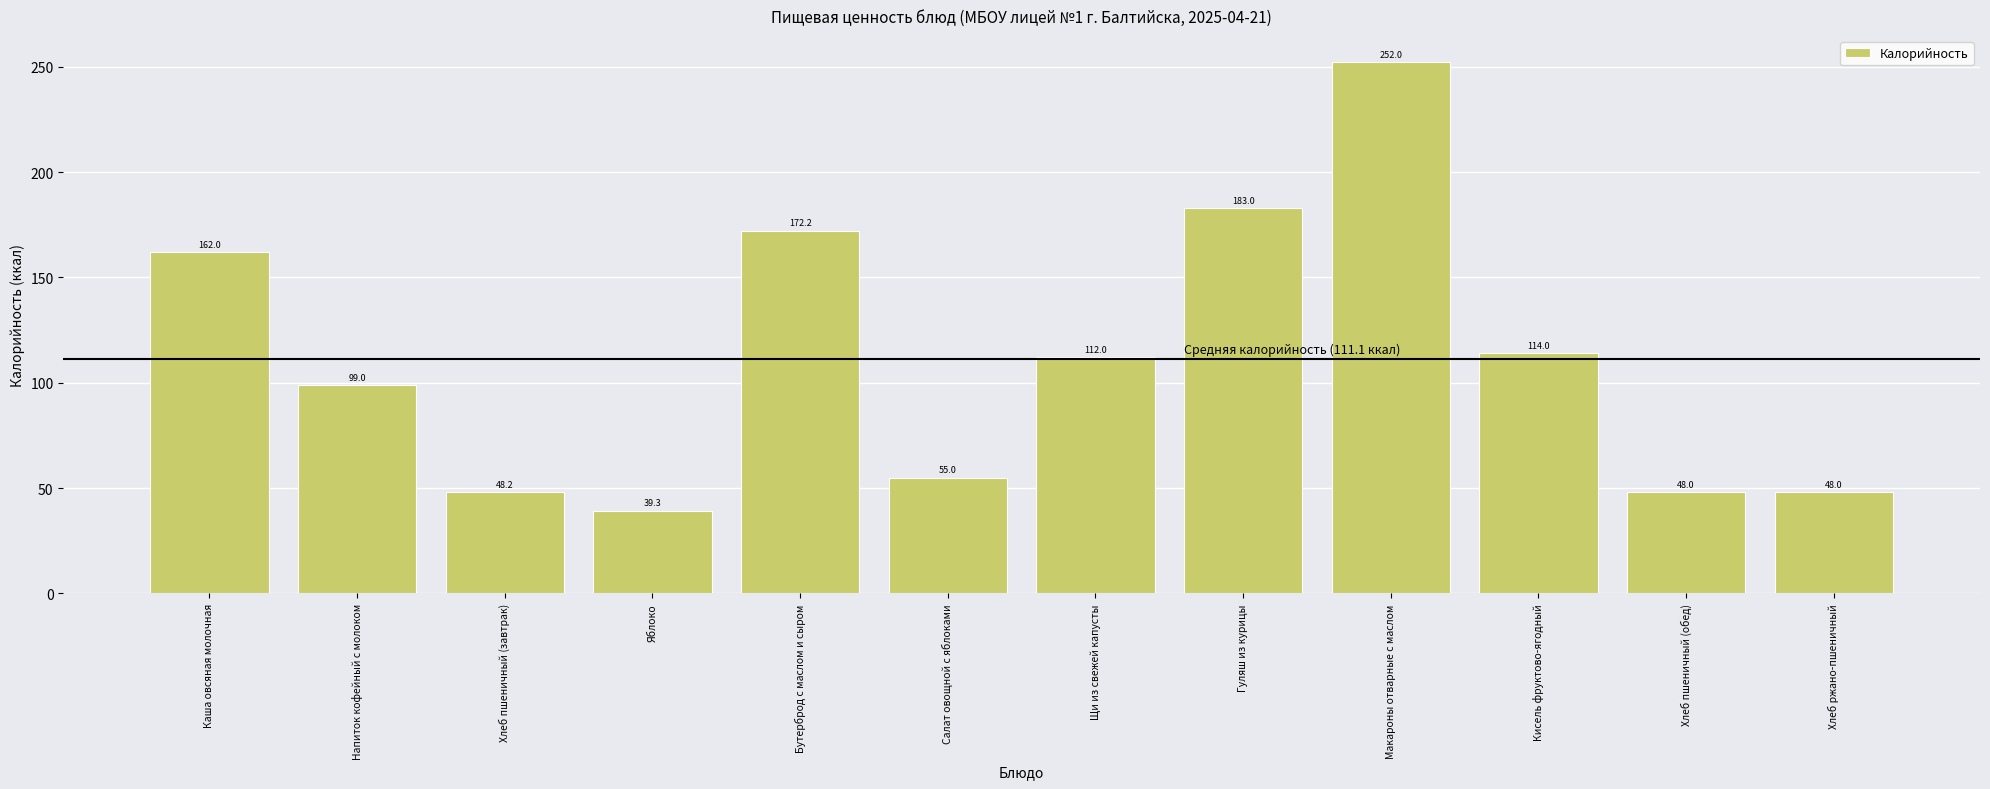

Reading left to right, what are all the values shown in this chart?

Каша овсяная молочная=162.0	Напиток кофейный с молоком=99.0	Хлеб пшеничный (завтрак)=48.2	Яблоко=39.3	Бутерброд с маслом и сыром=172.2	Салат овощной с яблоками=55.0	Щи из свежей капусты=112.0	Гуляш из курицы=183.0	Макароны отварные с маслом=252.0	Кисель фруктово-ягодный=114.0	Хлеб пшеничный (обед)=48.0	Хлеб ржано-пшеничный=48.0